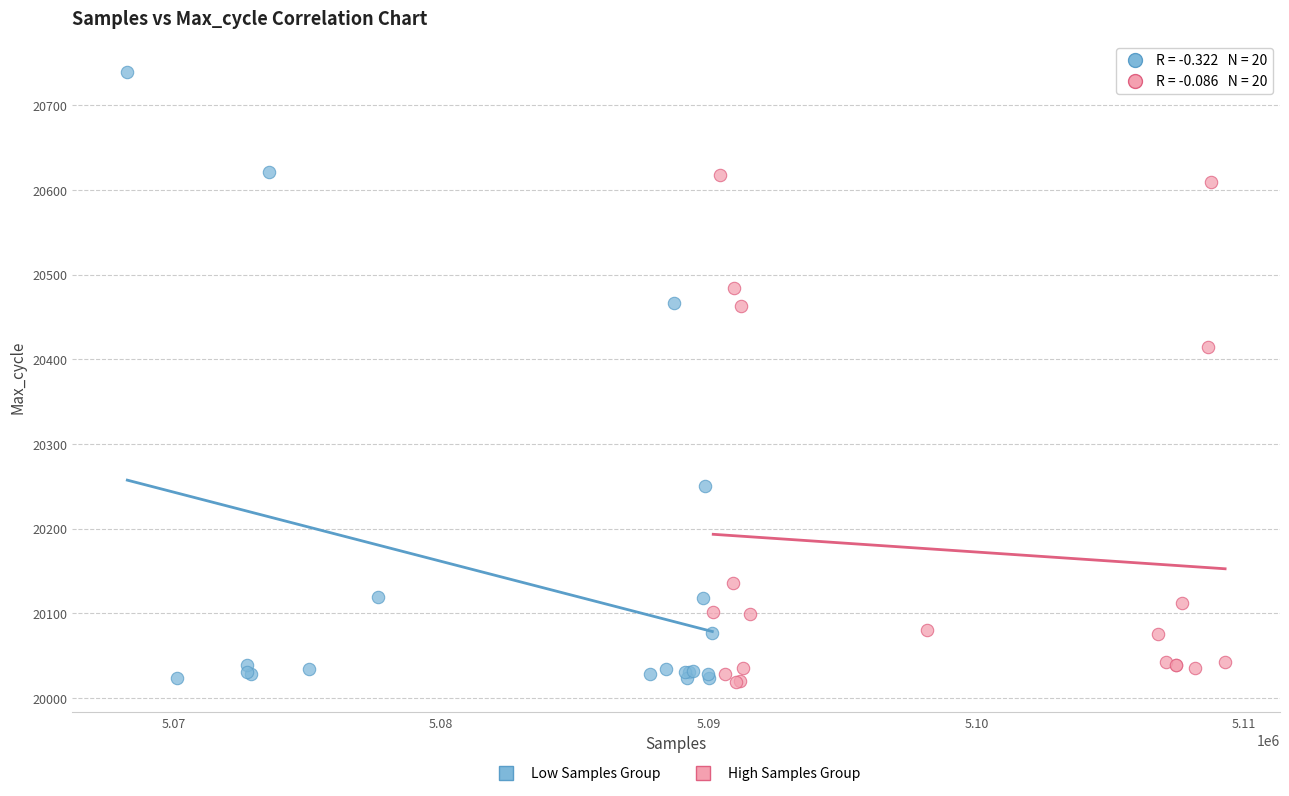

Which series contains the highest Y value?

Low Samples Group